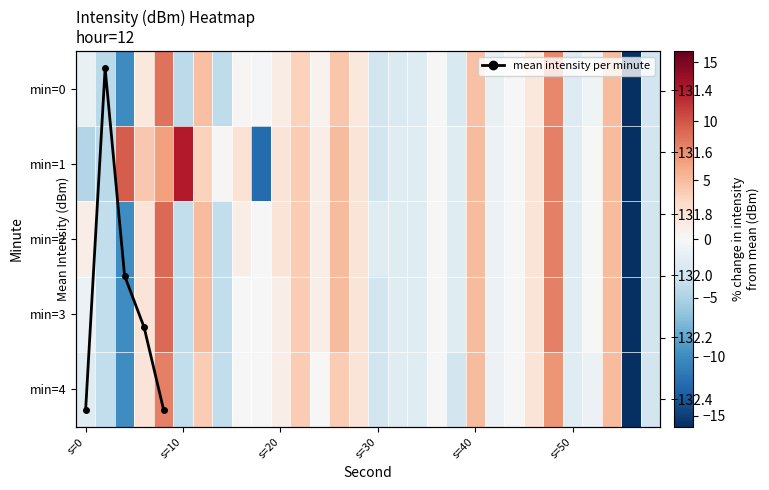

Reading left to right, list all the values displayed in this chart.

0: -1.2	-4.3	-10.0	1.6	8.7	-4.1	4.8	-4.1	0.1	-0.3	1.2	3.7	0.6	4.4	1.7	-2.9	-2.3	-2.0	-0.1	-2.5	4.7	-1.2	-0.0	1.7	7.6	-2.0	-0.7	5.1	-15.8	-3.1
1: -4.6	-4.3	9.6	4.3	6.5	12.7	3.6	0.1	2.2	-12.3	2.1	4.1	1.1	5.1	2.1	-2.9	-1.9	-1.9	0.1	-1.9	5.1	-0.9	0.1	2.1	8.1	-1.9	0.1	5.1	-15.9	-2.9
2: 1.1	-3.9	-9.9	2.1	9.1	-3.9	5.1	-3.9	1.1	0.1	2.1	4.1	1.1	5.1	2.1	-1.9	-1.9	-1.9	0.1	-1.9	5.1	-0.9	0.1	2.1	8.1	-1.9	0.1	5.1	-15.9	-2.9
3: -0.9	-3.9	-9.9	2.1	9.1	-3.9	5.1	-3.9	0.1	0.1	1.1	4.1	1.1	5.1	2.1	-2.9	-1.9	-1.9	0.1	-1.9	5.1	-0.9	0.1	2.1	8.1	-1.9	0.1	5.1	-15.9	-2.9
4: -1.9	-3.9	-9.9	2.1	8.1	-3.9	4.1	-3.9	0.1	0.1	1.1	4.1	0.1	4.1	2.1	-2.9	-1.9	-1.9	0.1	-2.9	5.1	-0.9	0.1	2.1	7.1	-1.9	-0.9	5.1	-15.9	-2.9